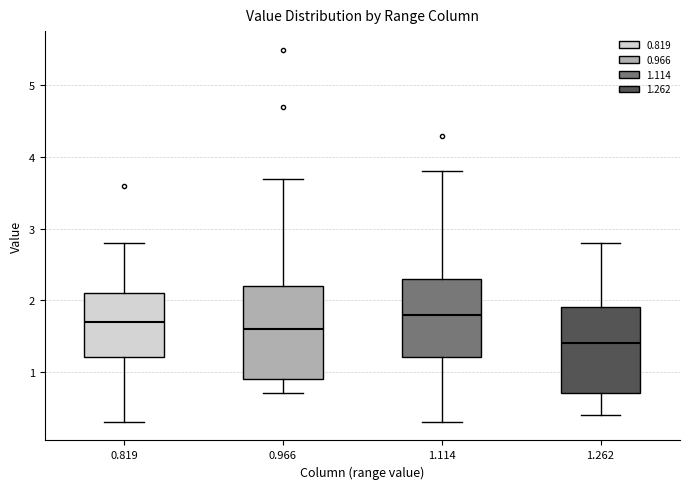

Comparing the boxes themselves (not the whiskers), which one is the tallest?

0.966